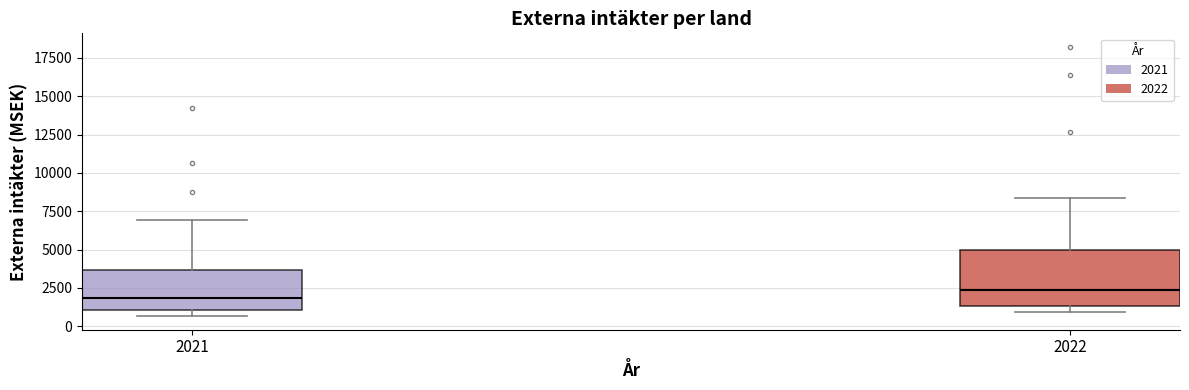

Reading left to right, read every box against the y-axis: the position of its median line, the range the box covers, and the ends of its whiskers. The values are not printed on the chart, so give them approximately, as read against the axis.

2021: median 2000, box 1000 to 3500, whiskers 500 to 7000
2022: median 2500, box 1500 to 5000, whiskers 1000 to 8500